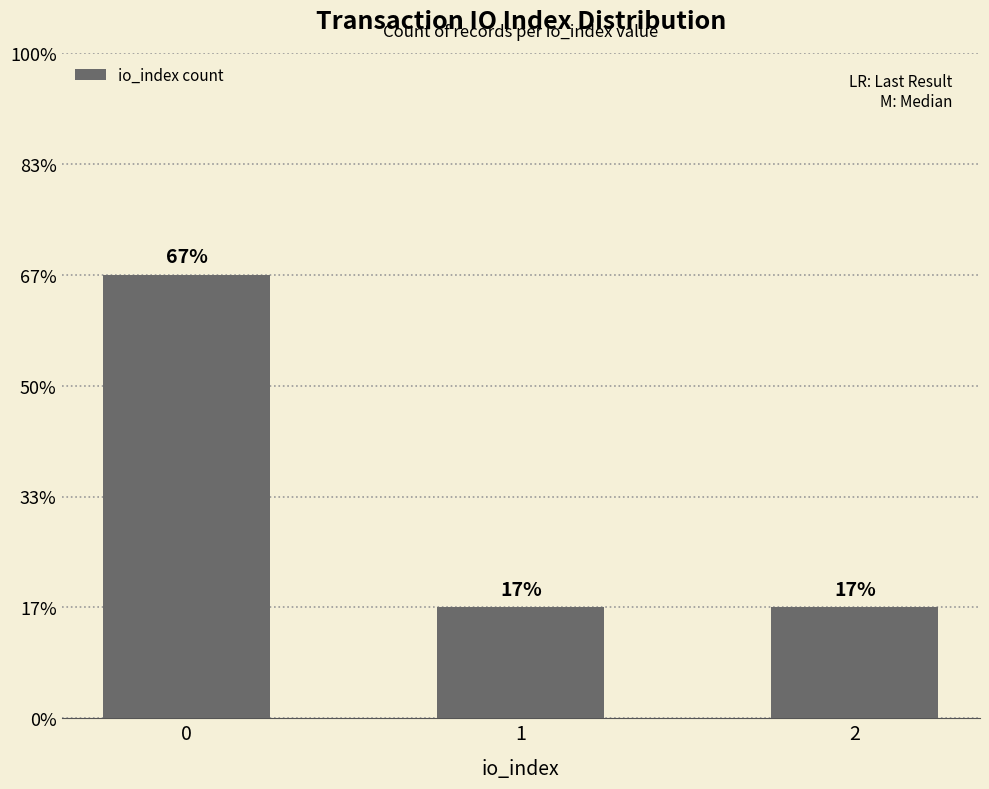

Does the chart contain any negative values?

No